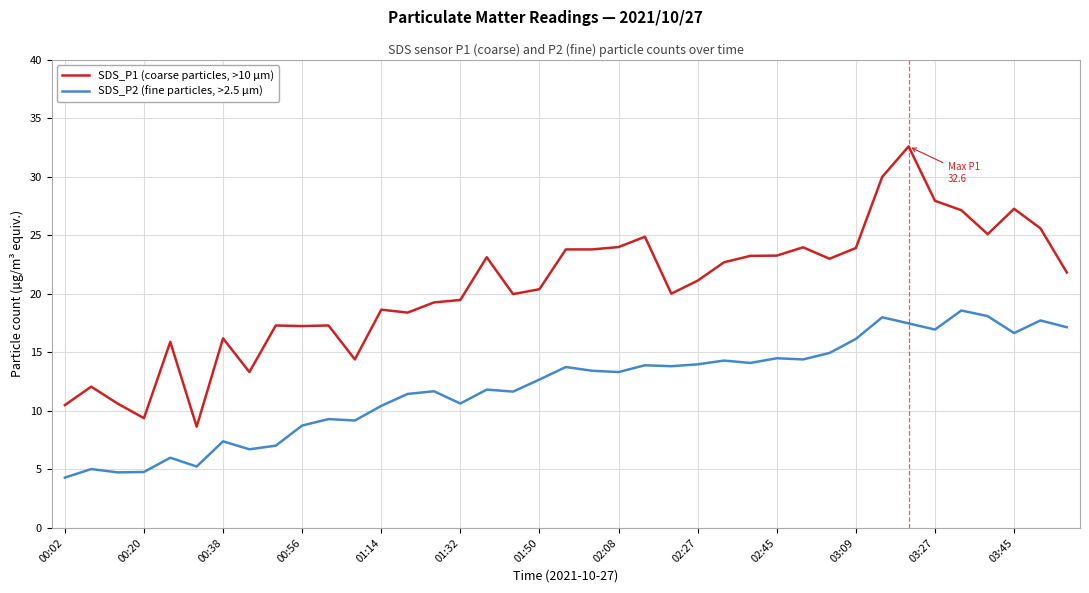

True or false: SDS_P1 (coarse particles, >10 µm) and SDS_P2 (fine particles, >2.5 µm) cross at least once.

False